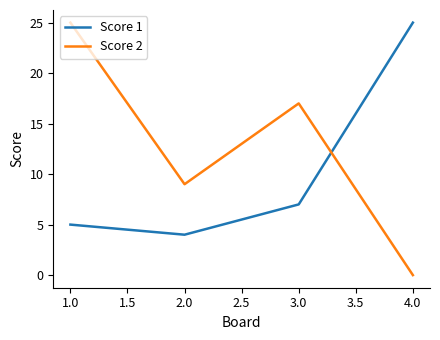

What is the maximum value shown in the chart?

25